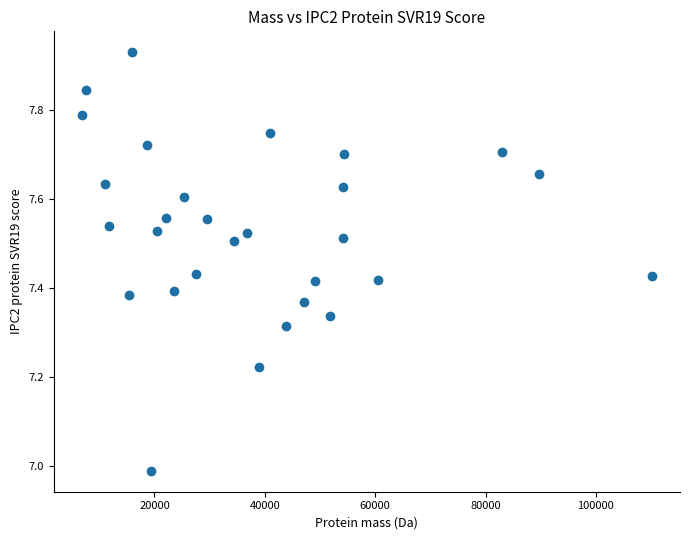

What is the range of X values (max minus min)?

103172.7